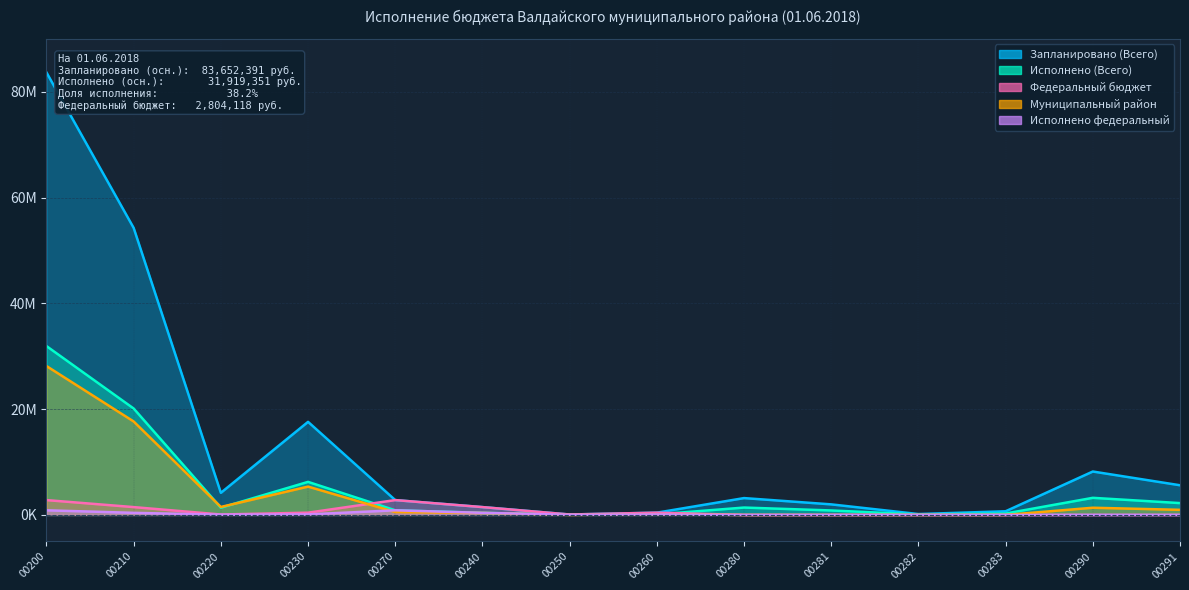

True or false: Исполнено федеральный and Запланировано (Всего) cross at least once.

False